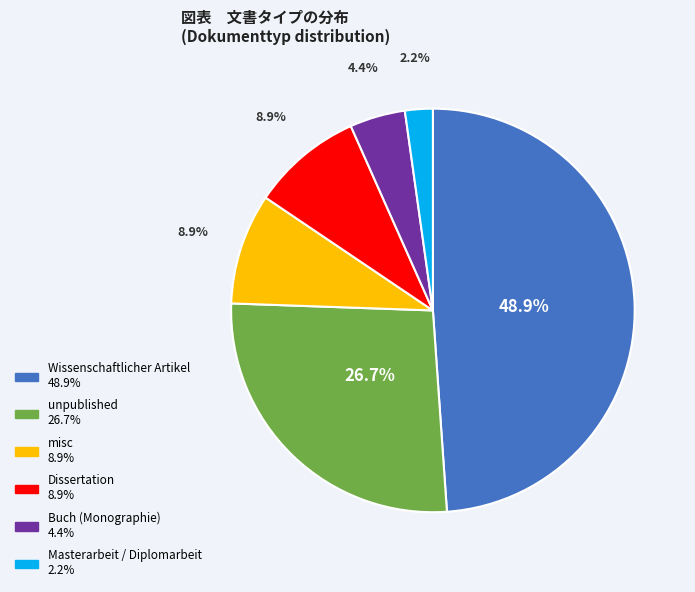

Is it true that Dissertation is 9% of the pie?

True